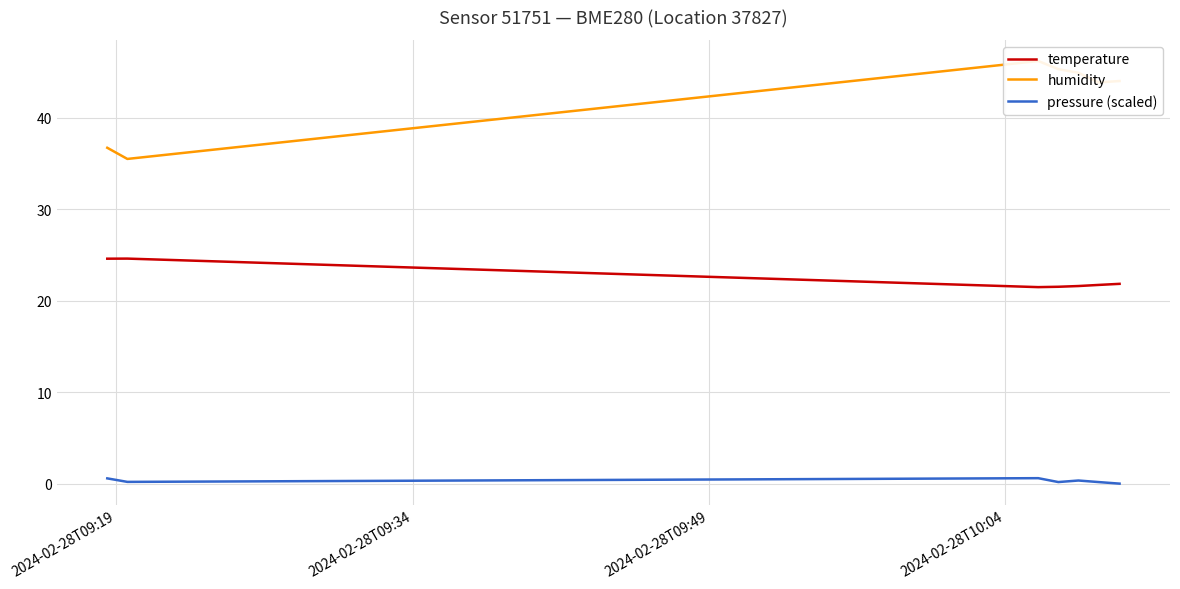

True or false: temperature and pressure (scaled) cross at least once.

False